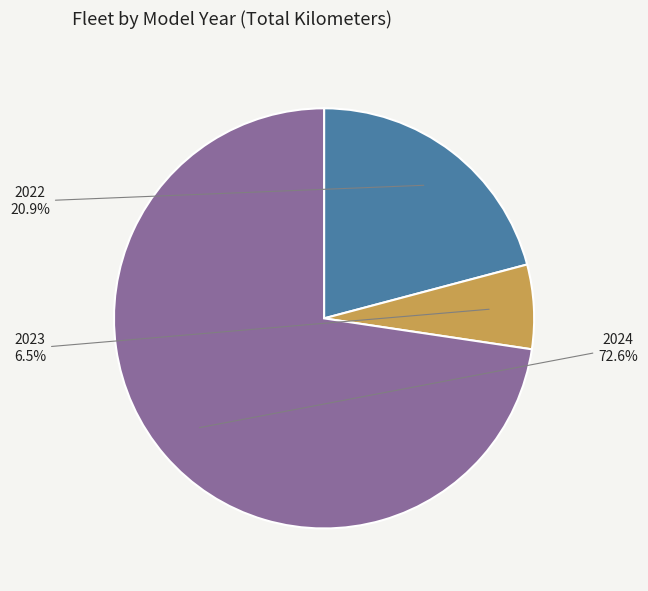

How many segments does this pie chart have?

3